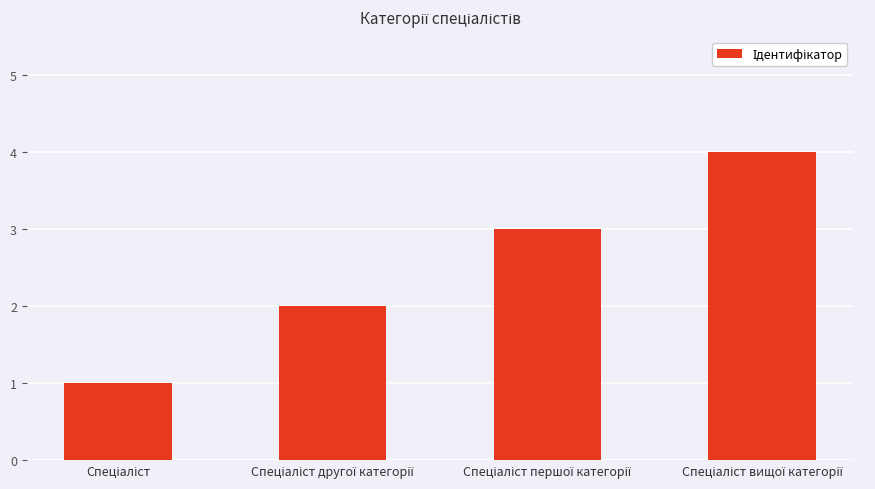

What is the sum of all values?

10